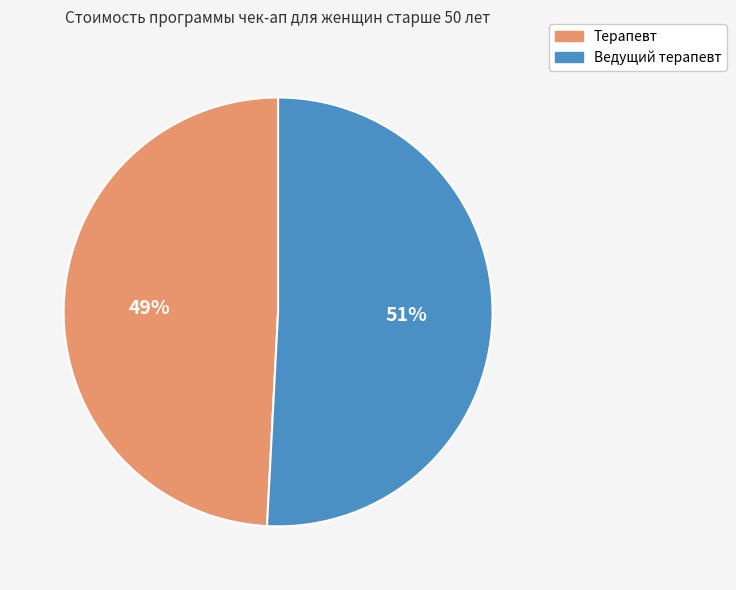

Rank the categories by value from highest to lowest.

Ведущий терапевт, Терапевт